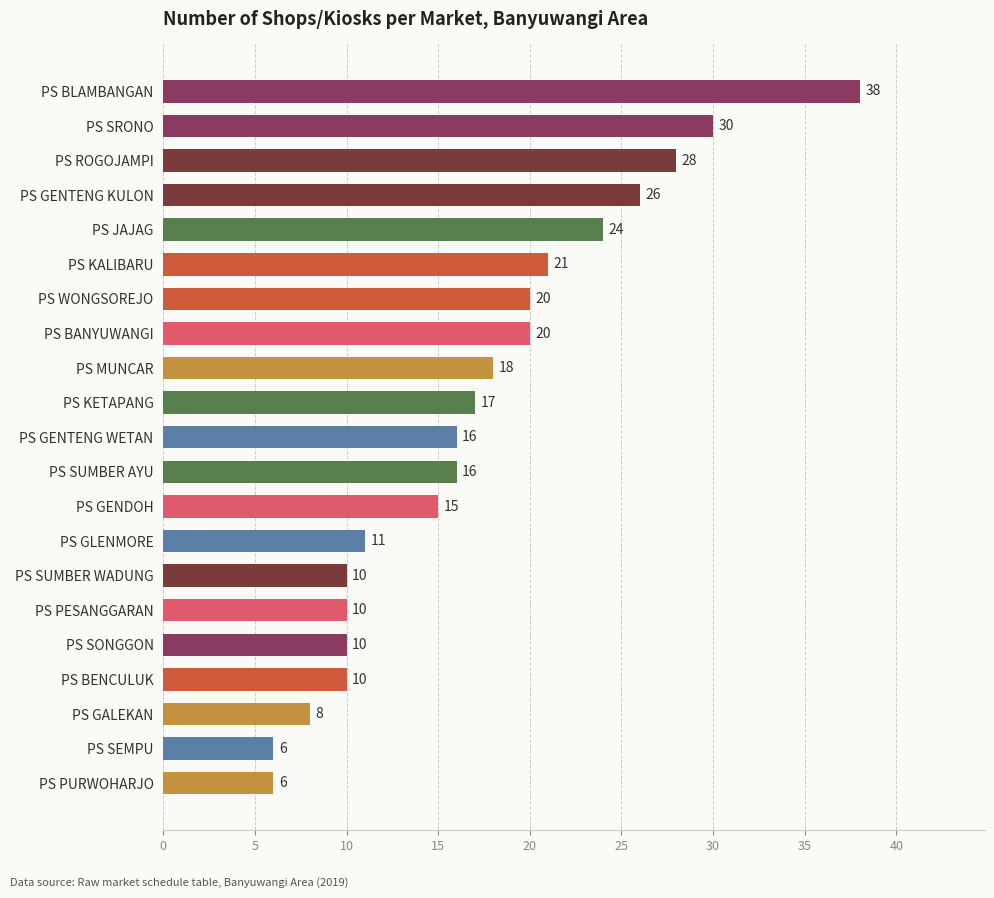

The chart shows a value of 16 at PS BENCULUK. True or false?

False